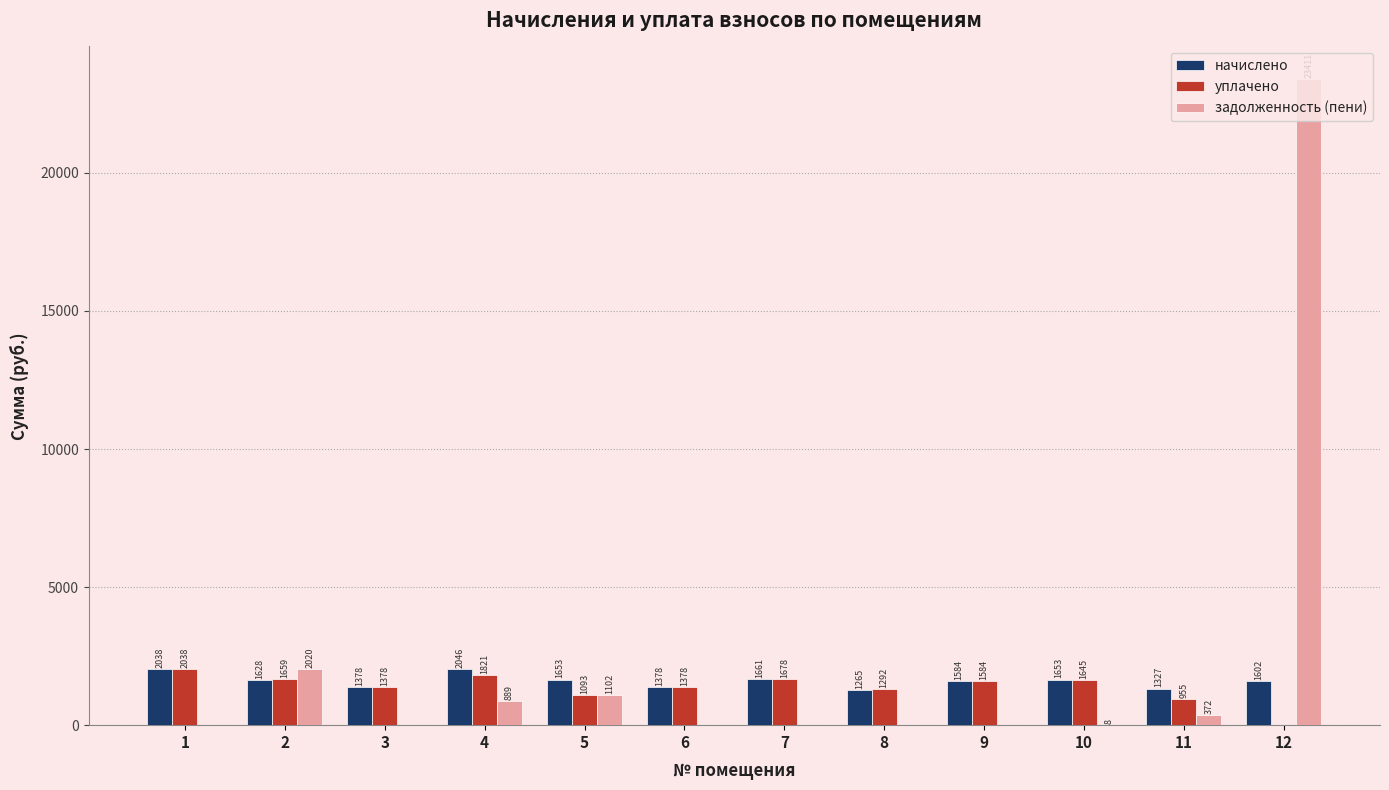

What are all the series names shown in the legend?

начислено, уплачено, задолженность (пени)